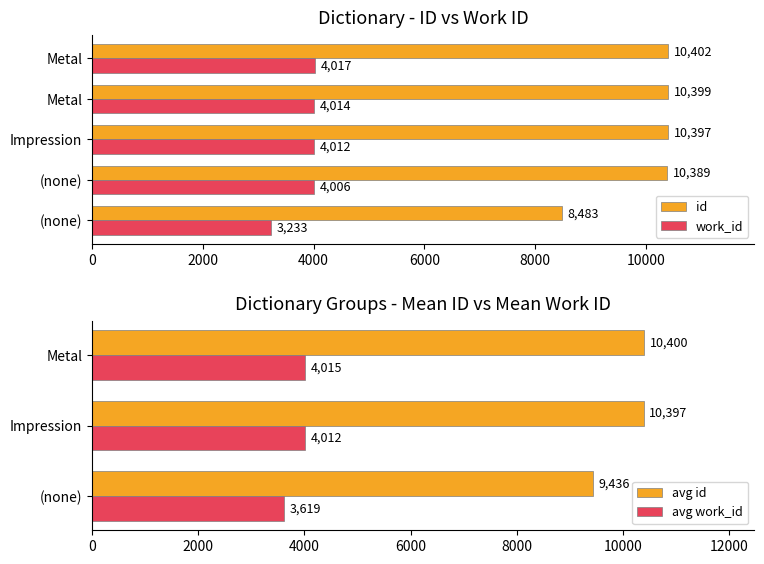

The value of avg_work_id at (none) is 1261. True or false?

False